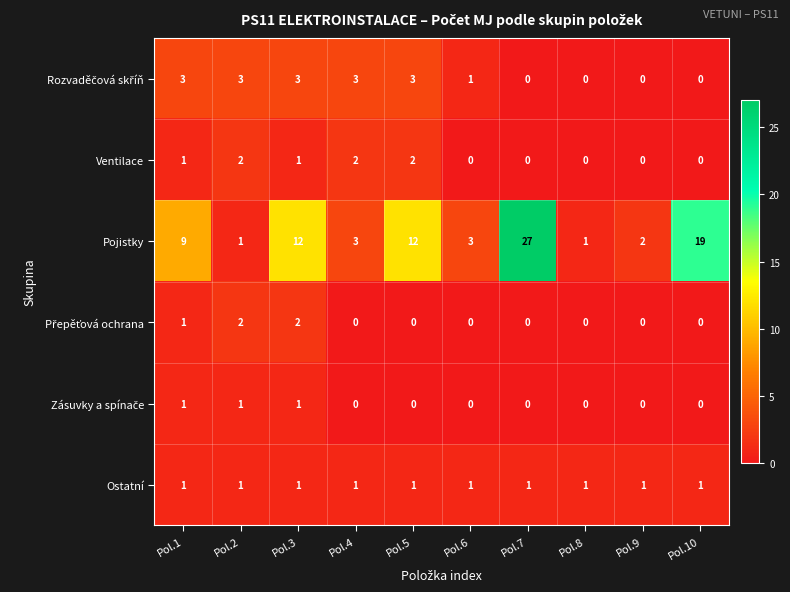

What is the maximum value shown in the chart?

27